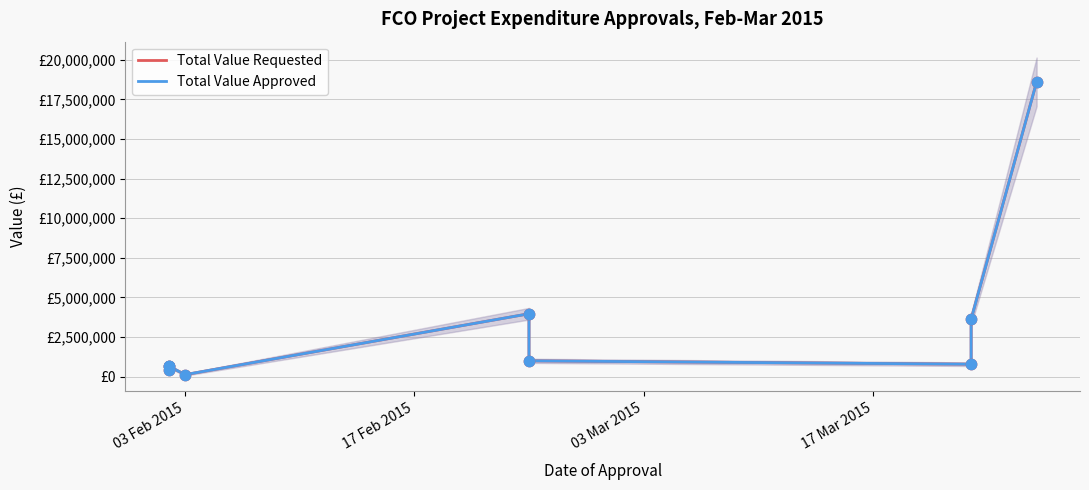

Which series has the largest total across all categories?

Total Value Requested